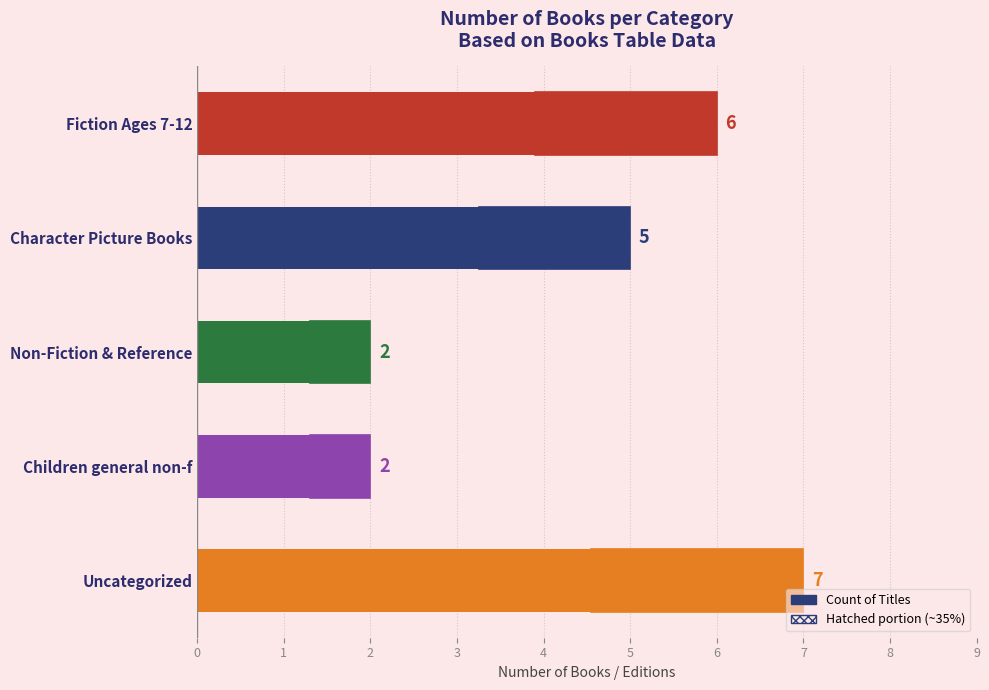

List the labels in order of value, smallest first.

Non-Fiction & Reference, Children general non-f, Character Picture Books, Fiction Ages 7-12, Uncategorized